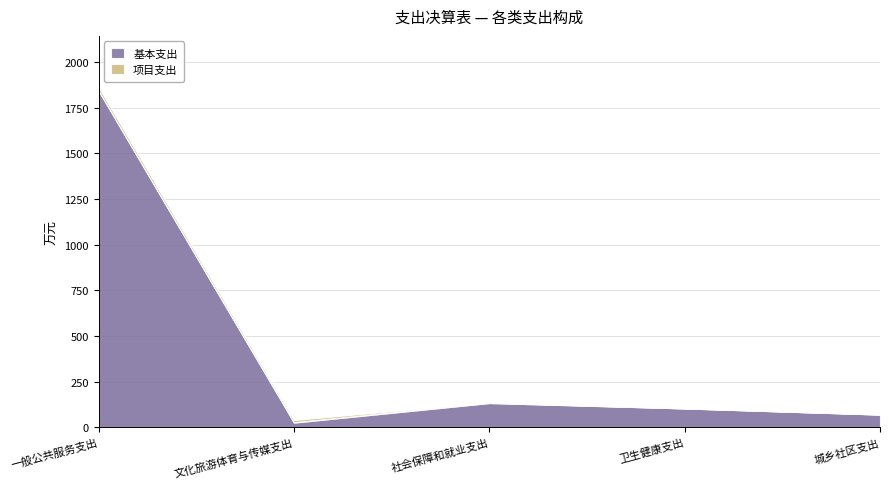

Which category has the highest value across all series?

一般公共服务支出